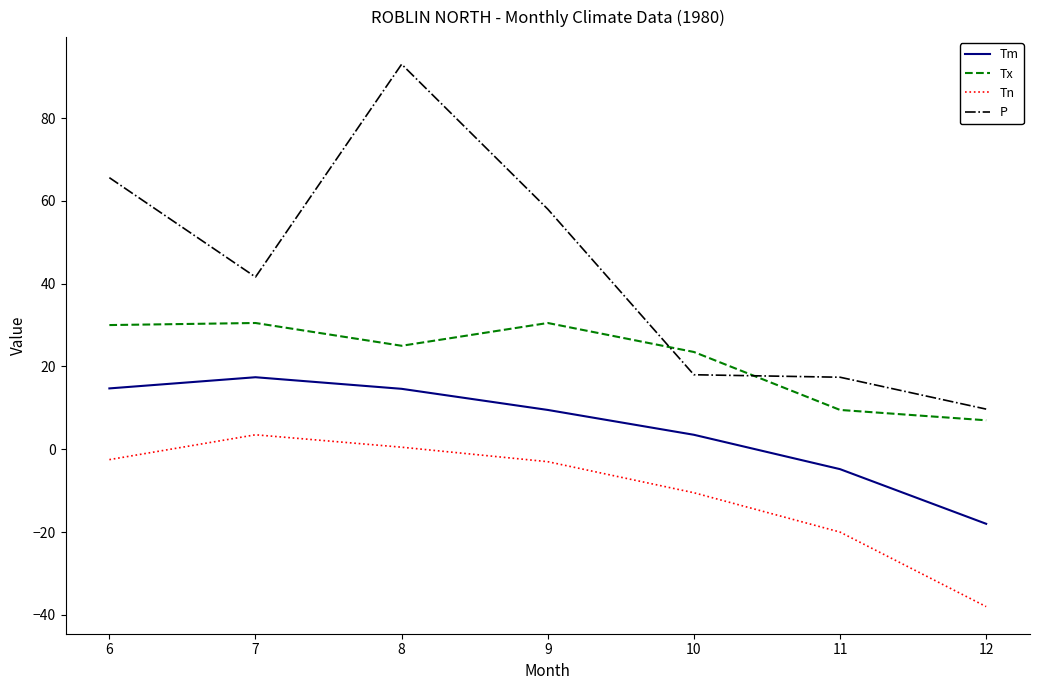

Rank the series by their maximum value, from lowest to highest.

Tn, Tm, Tx, P